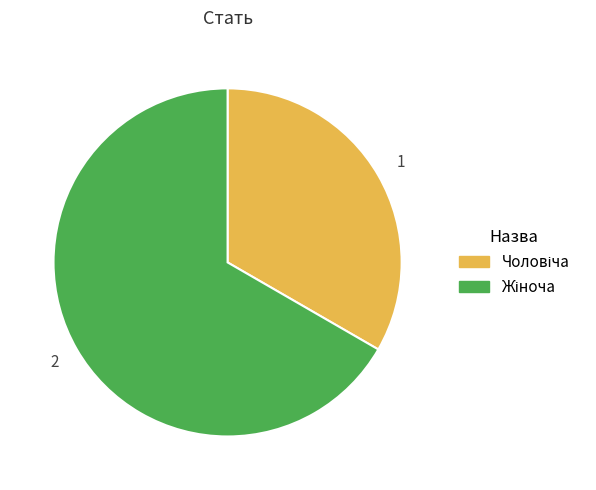

Is there a majority slice in this chart?

Yes